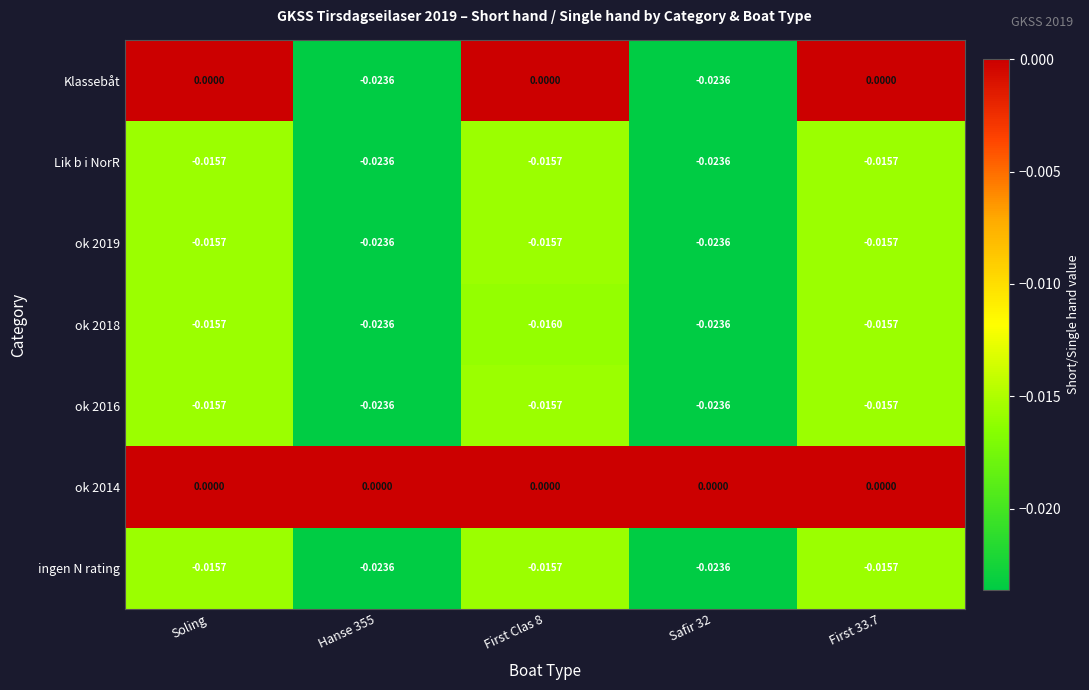

Which series has the largest range (max minus min)?

Klassebåt